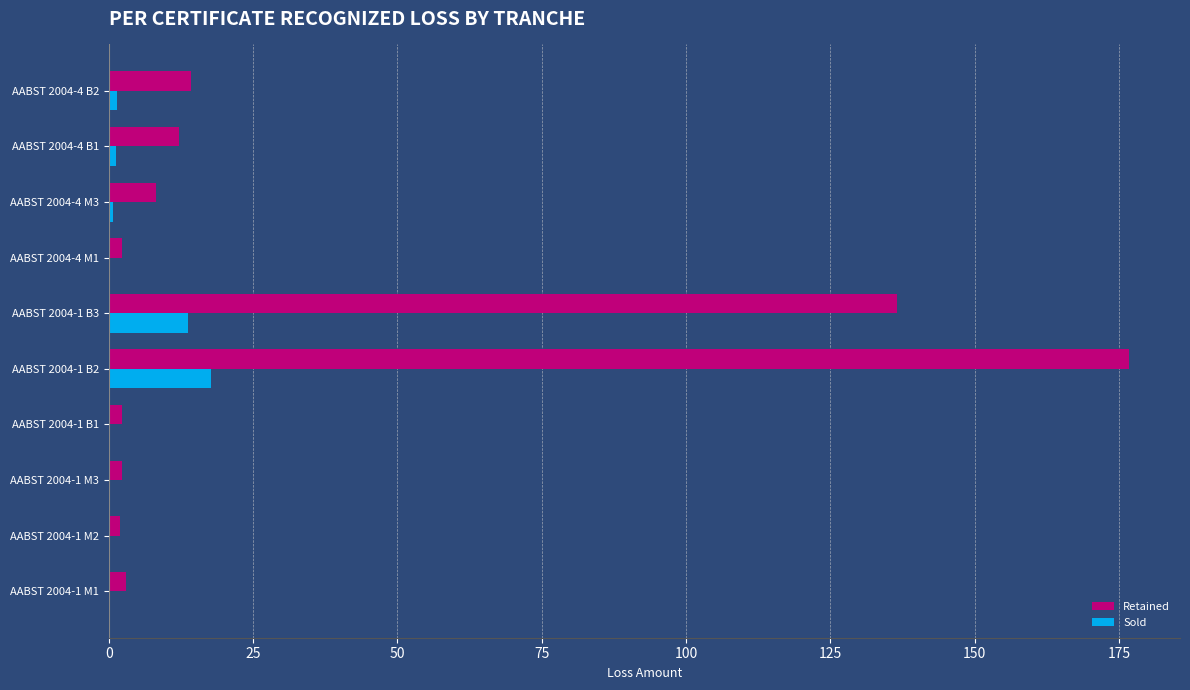

What is the sum of all Retained values?

359.7